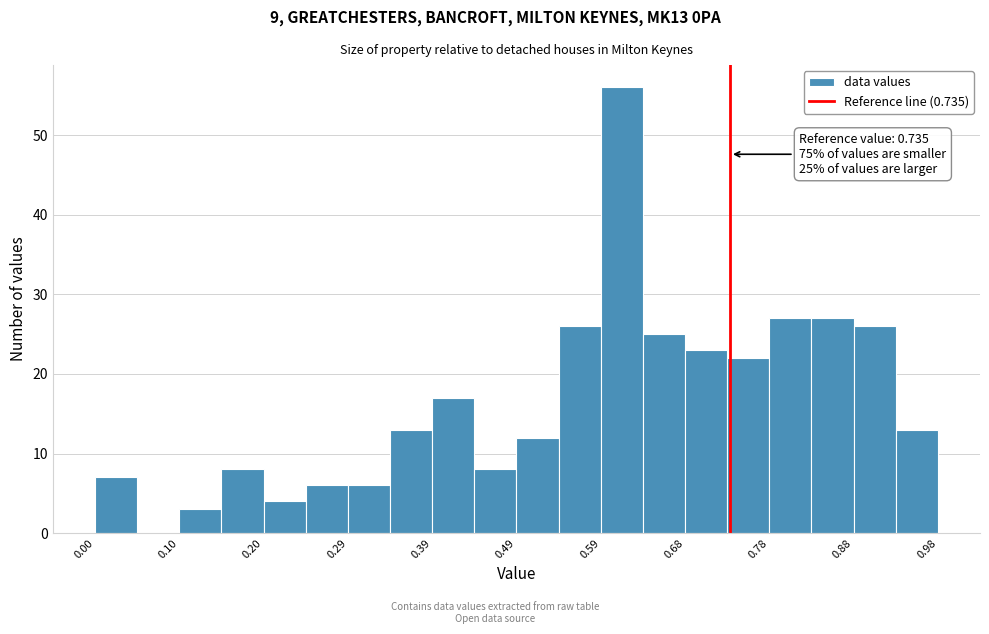

Over which range of the x-axis is the bar tallest?

0.59 to 0.63